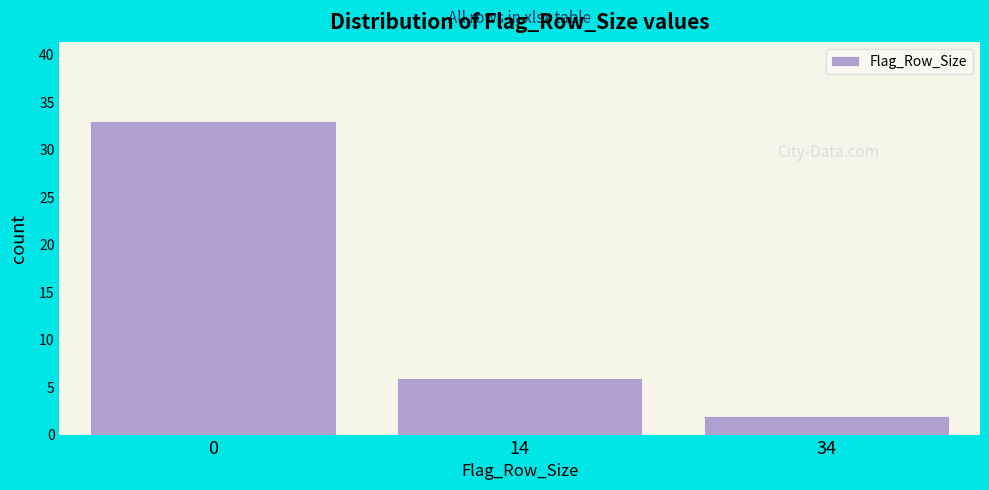

Reading left to right, list all the values displayed in this chart.

33	6	2